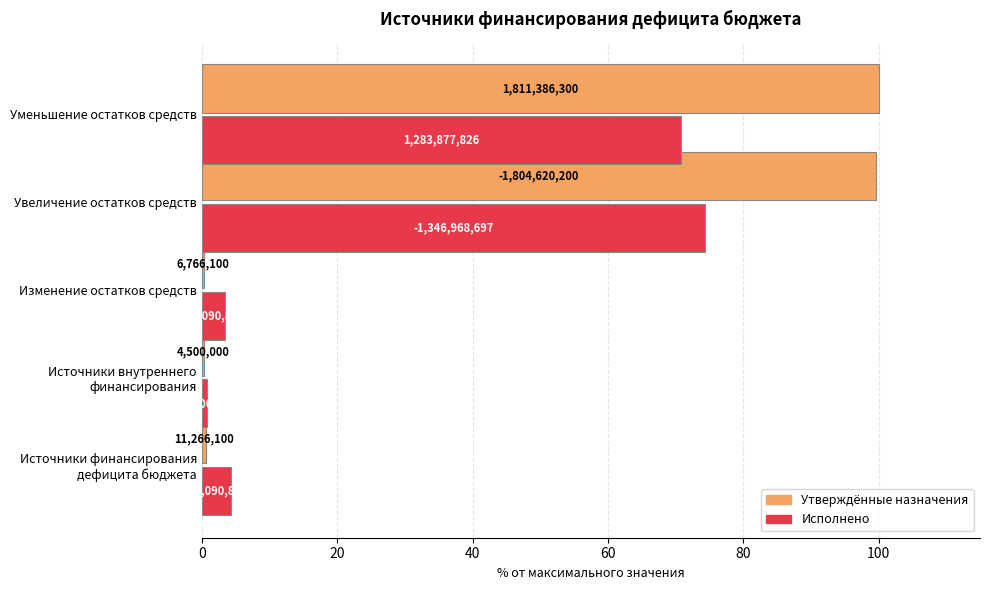

What are all the series names shown in the legend?

Утверждённые назначения, Исполнено